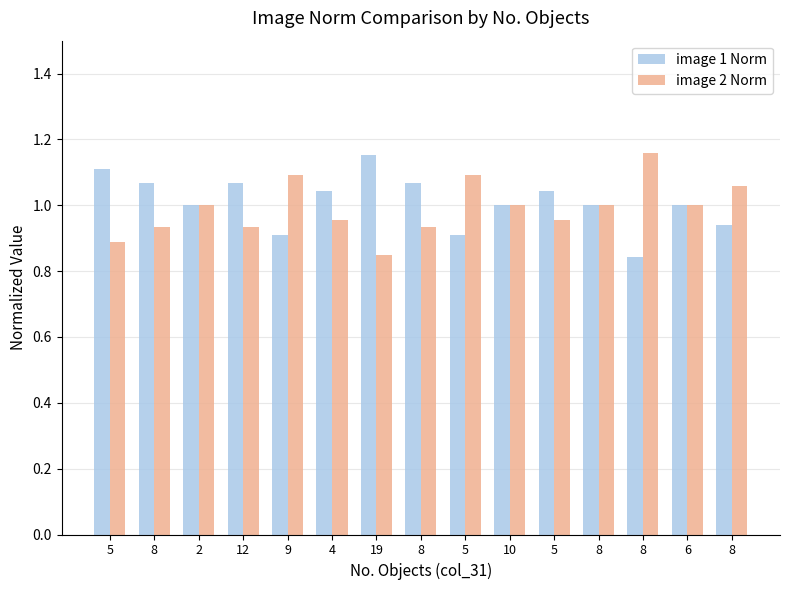

The image 1 Norm series shows 0.8 at 8. True or false?

True